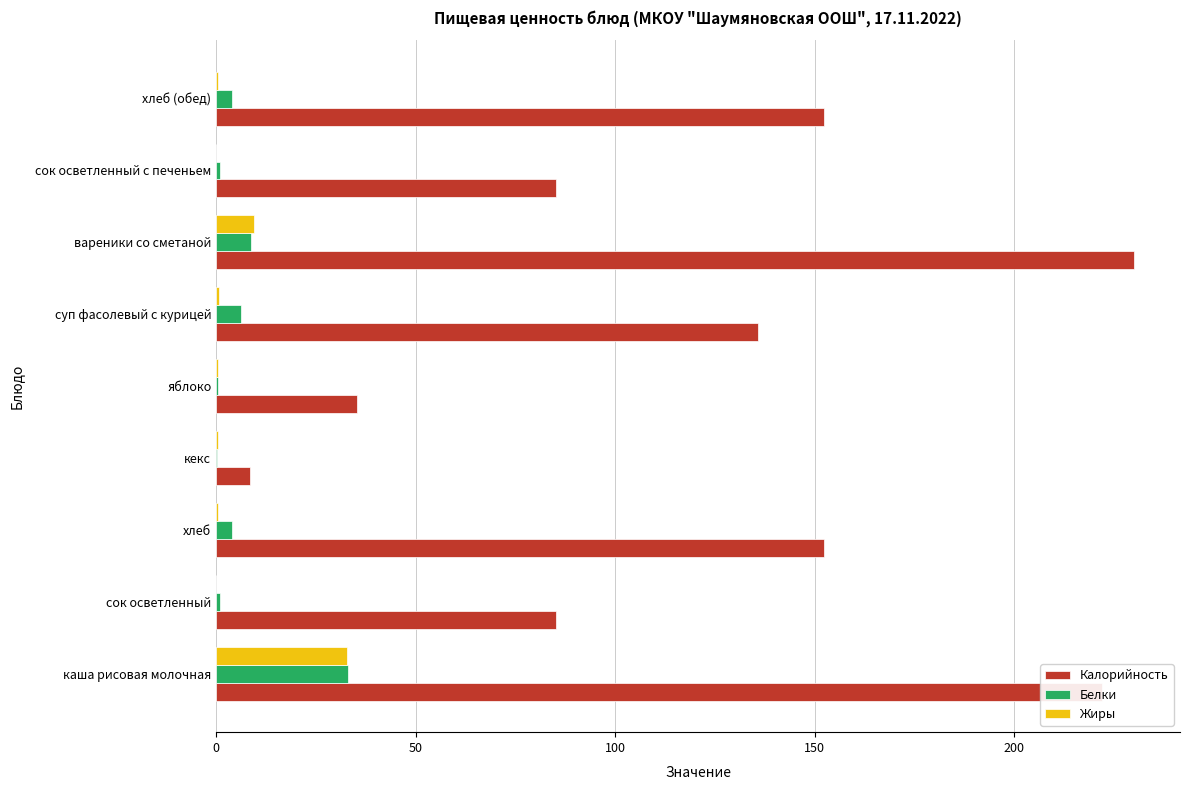

At which category does the chart reach its peak across all series?

вареники со сметаной